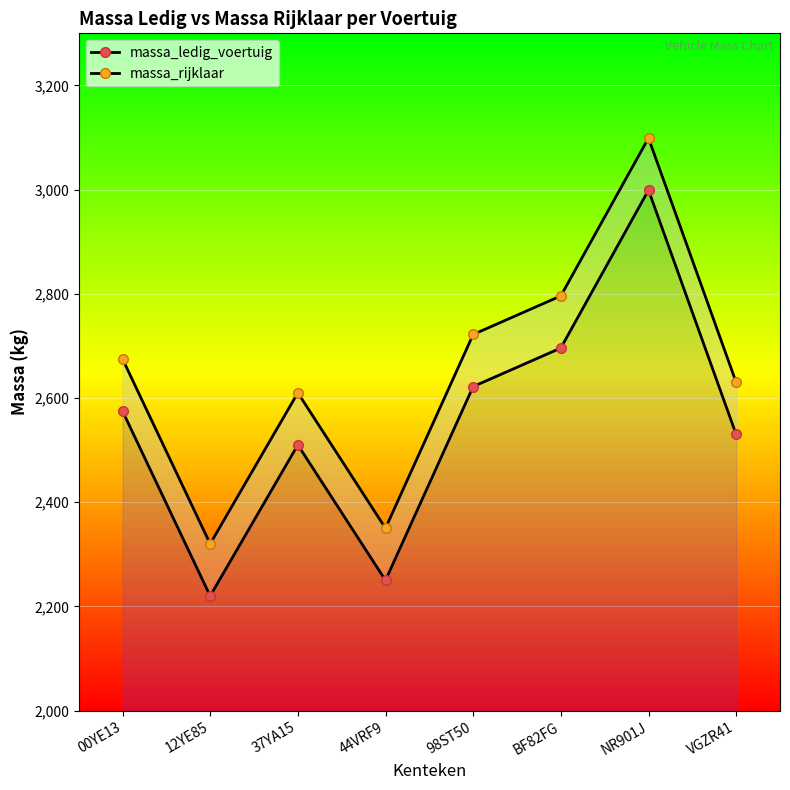

Reading right to left, what are all the values shown in this chart?

massa_ledig_voertuig: 2530	2999	2696	2622	2250	2510	2220	2575
massa_rijklaar: 2630	3099	2796	2722	2350	2610	2320	2675